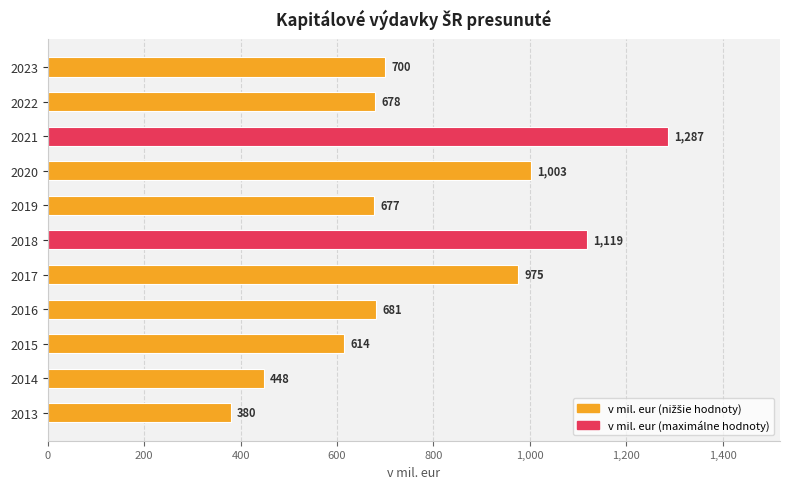

True or false: the data shows 681.4 at 2016.

True